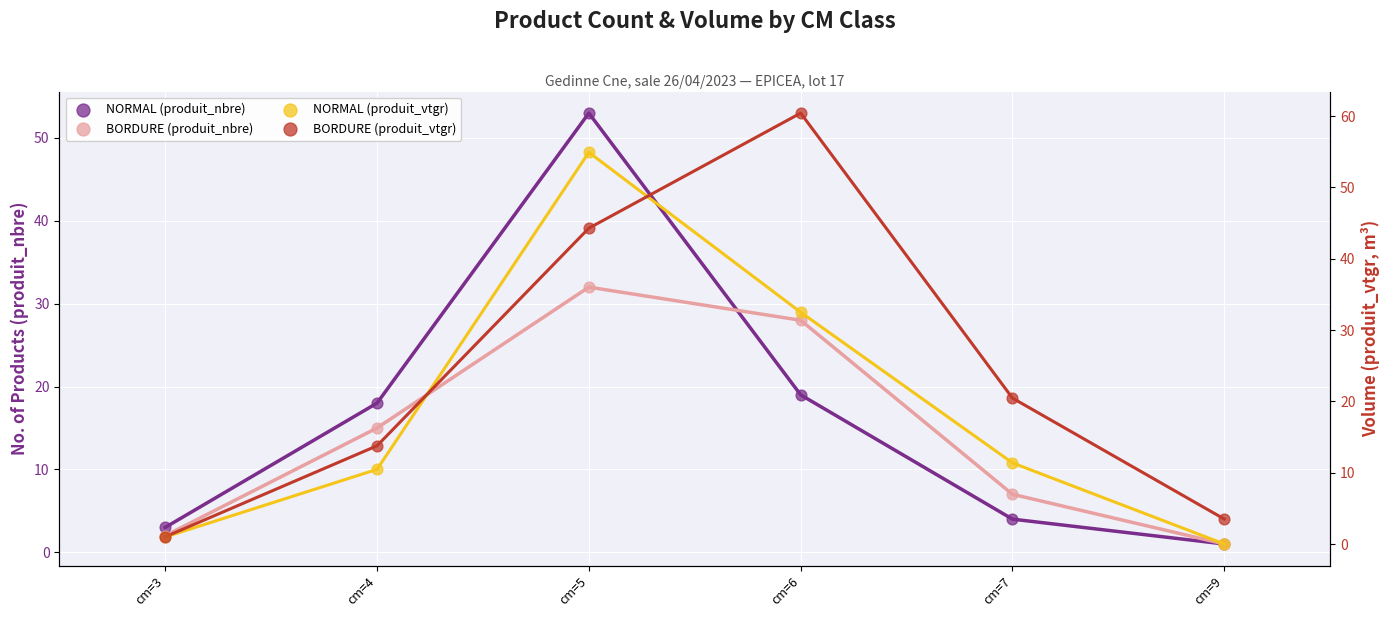

Which series contains the lowest Y value?

NORMAL (produit_vtgr)